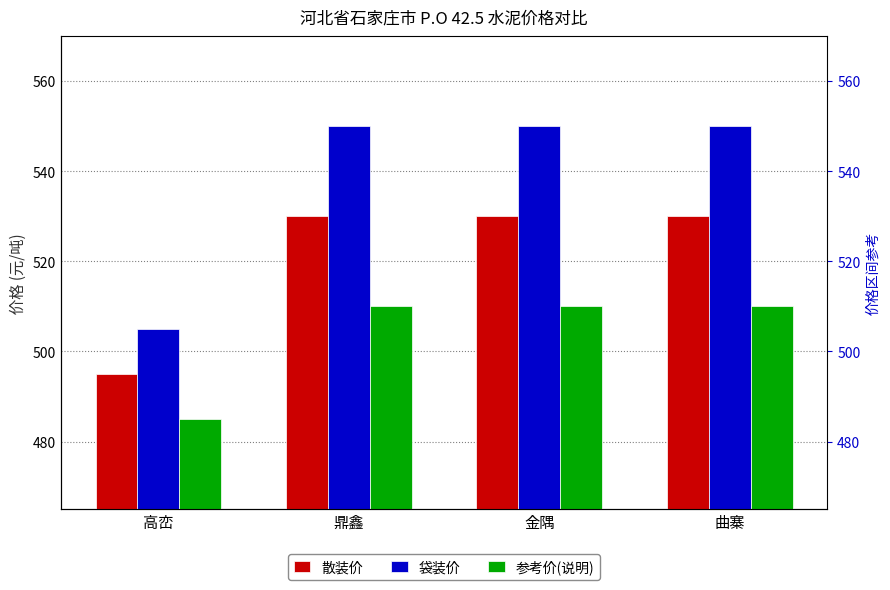

Rank the series by their average value, from highest to lowest.

袋装价, 散装价, 参考价(说明)